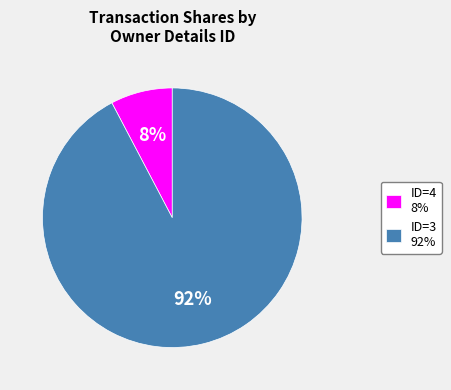

How many slices are in this pie chart?

2